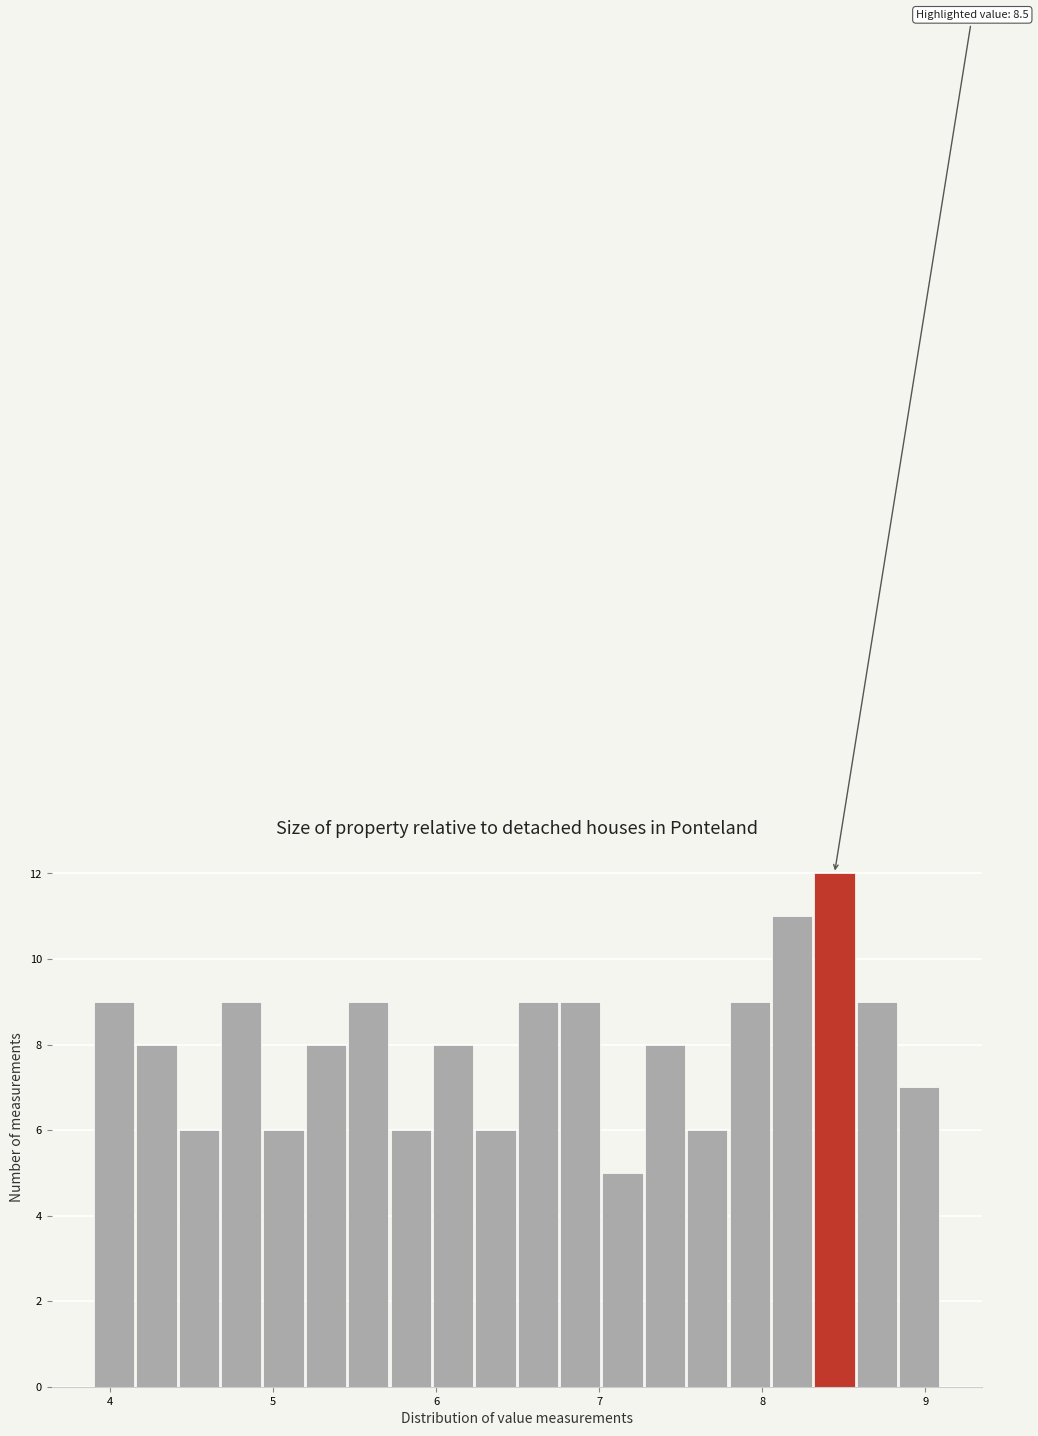

Around what value on the x-axis is the tallest bar? Give the approximate position of its centre, as read against the axis.

8.4